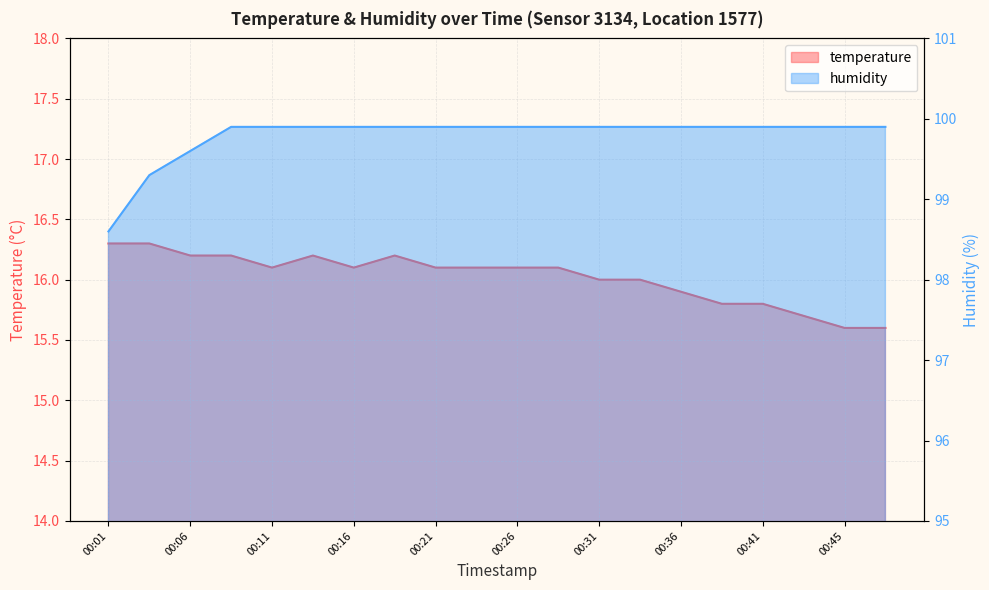

What is the maximum value shown in the chart?

99.9